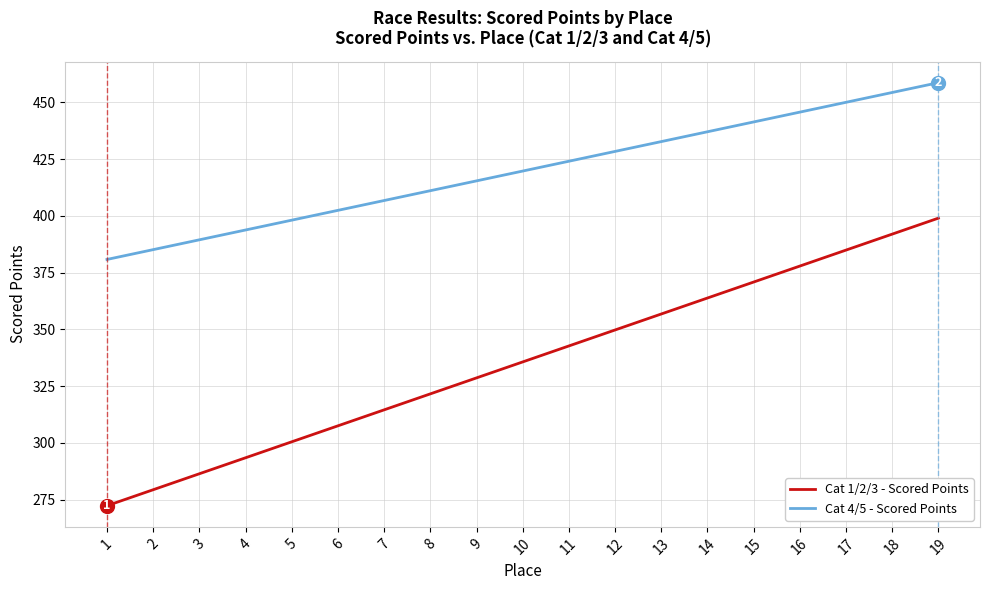

Which series has the widest spread of values?

Cat 1/2/3 - Scored Points